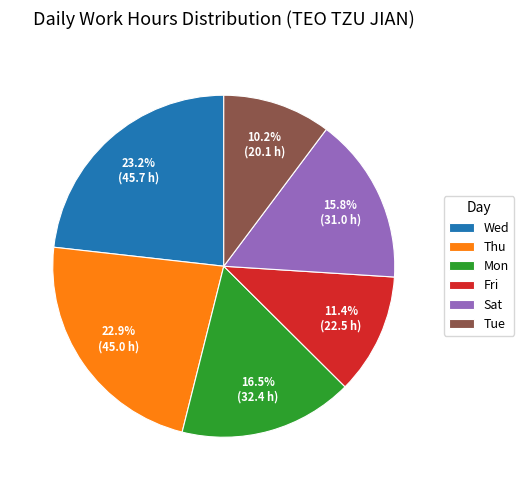

Which slice is the smallest?

Tue